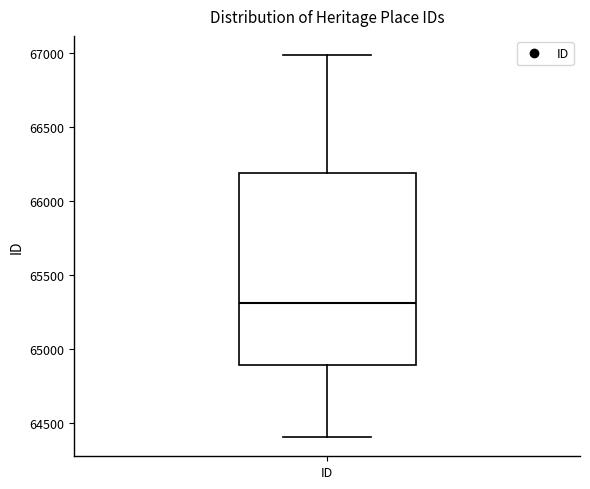

Transcribe this box plot: give where the median line is, the range the box spans, and where the two whiskers end, as read against the y-axis. The values are not printed on the chart, so give them approximately, as read against the axis.

median 65300, box 64900 to 66200, whiskers 64400 to 67000